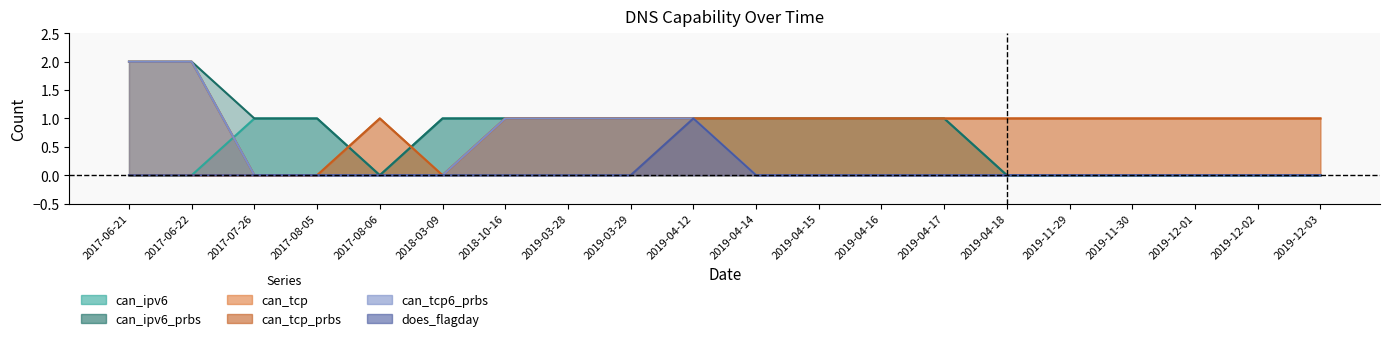

How many lines are shown in the chart?

6